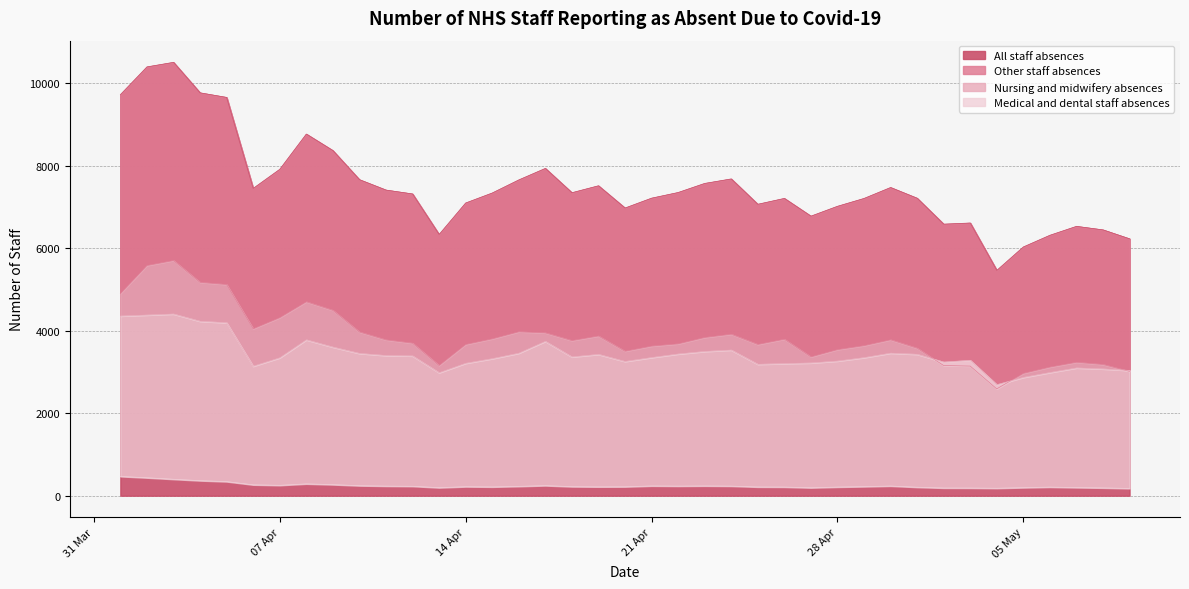

Where does the Other staff absences series first go above 3759?

2020-04-01